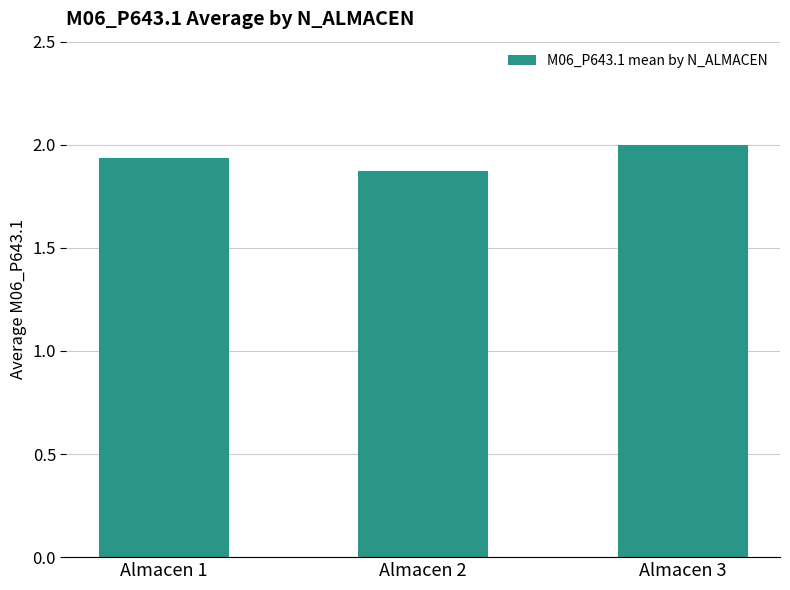

Which label corresponds to the largest value in the chart?

Almacen 3